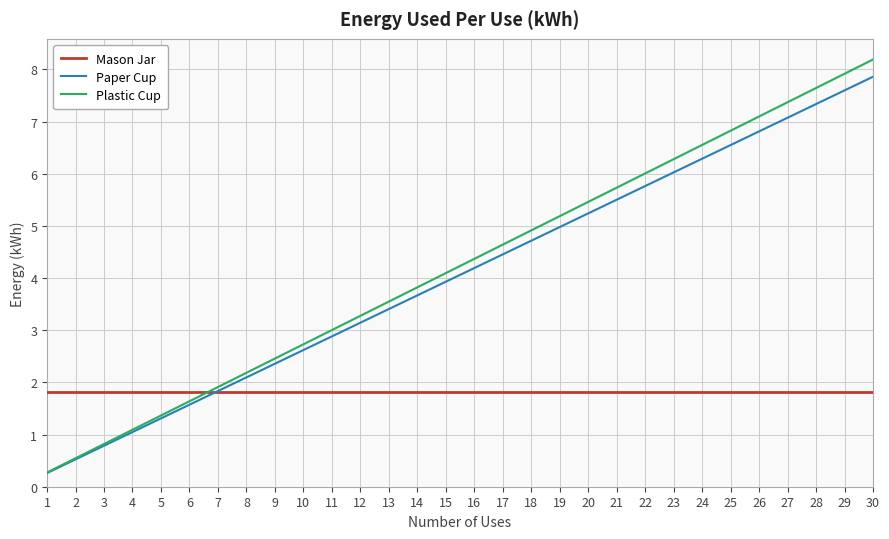

Which series has the largest range (max minus min)?

Plastic Cup